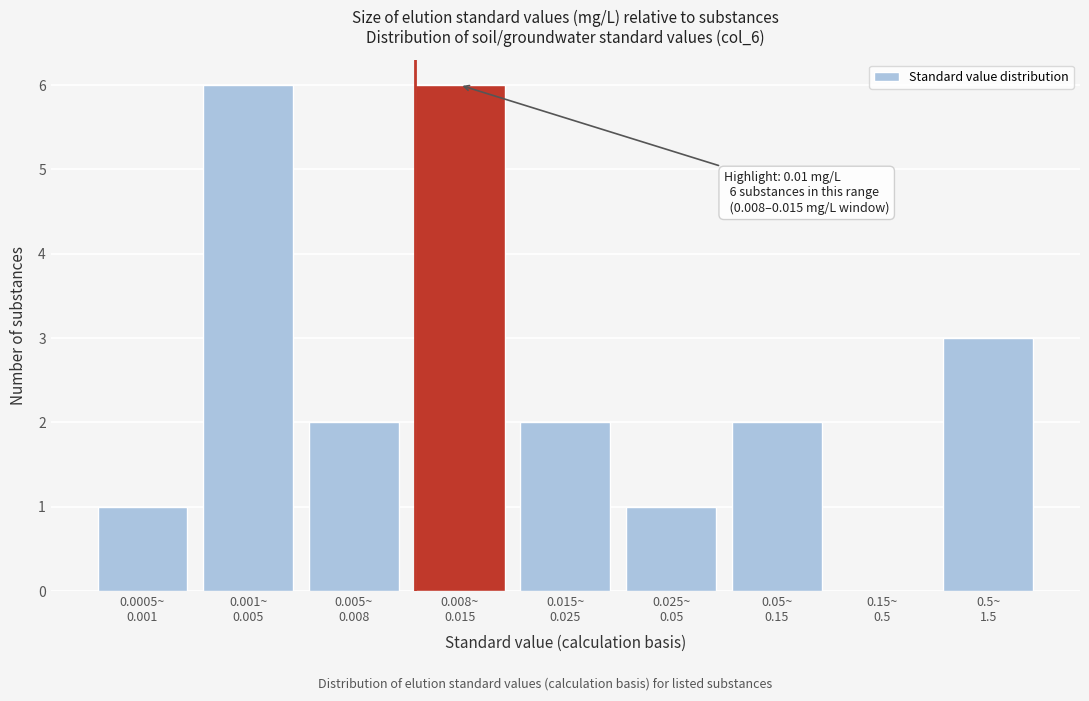

Are the bars horizontal?

No